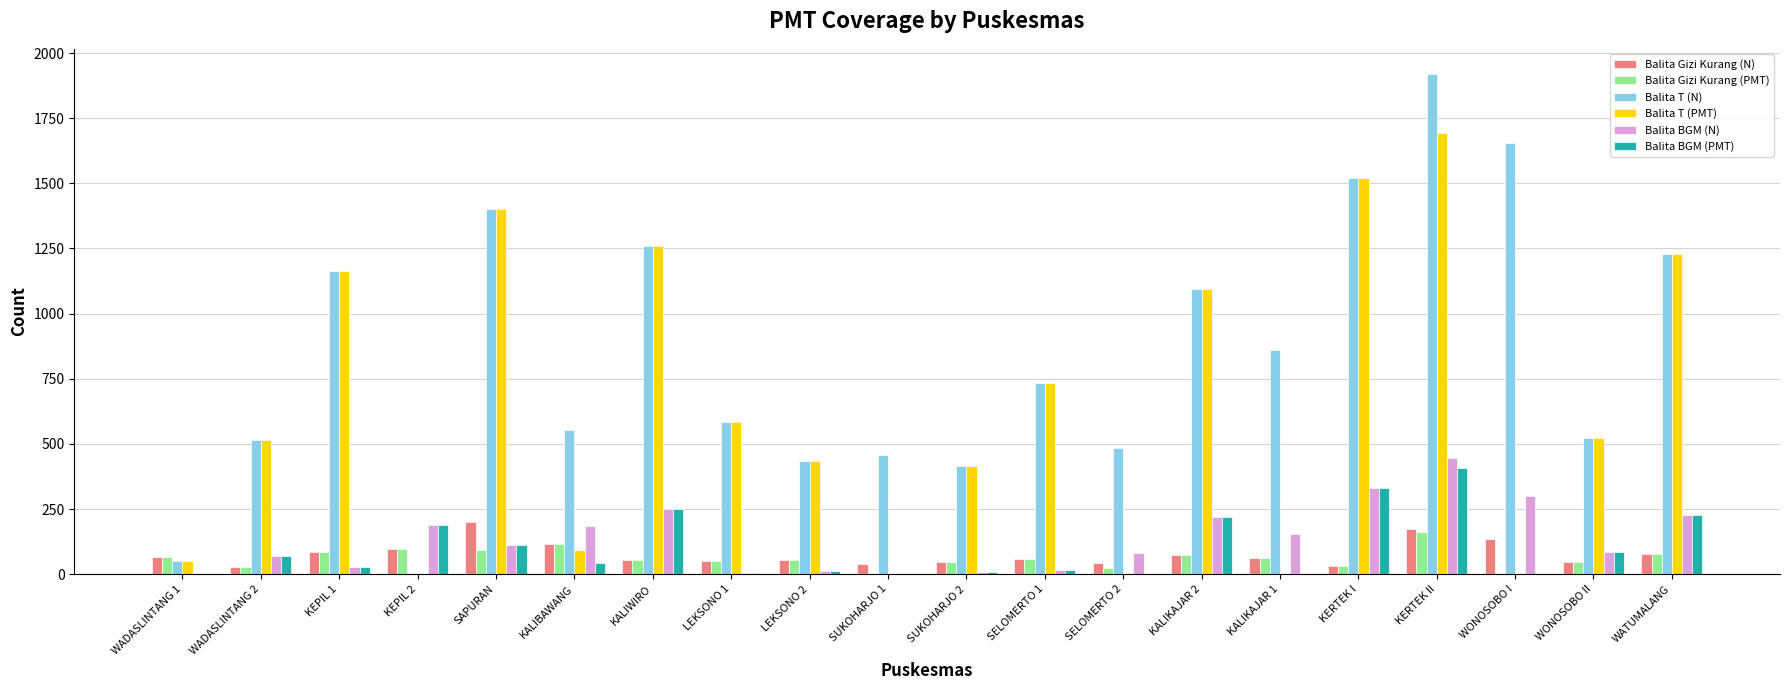

The value of Balita T (N) at WADASLINTANG 1 is 50. True or false?

True